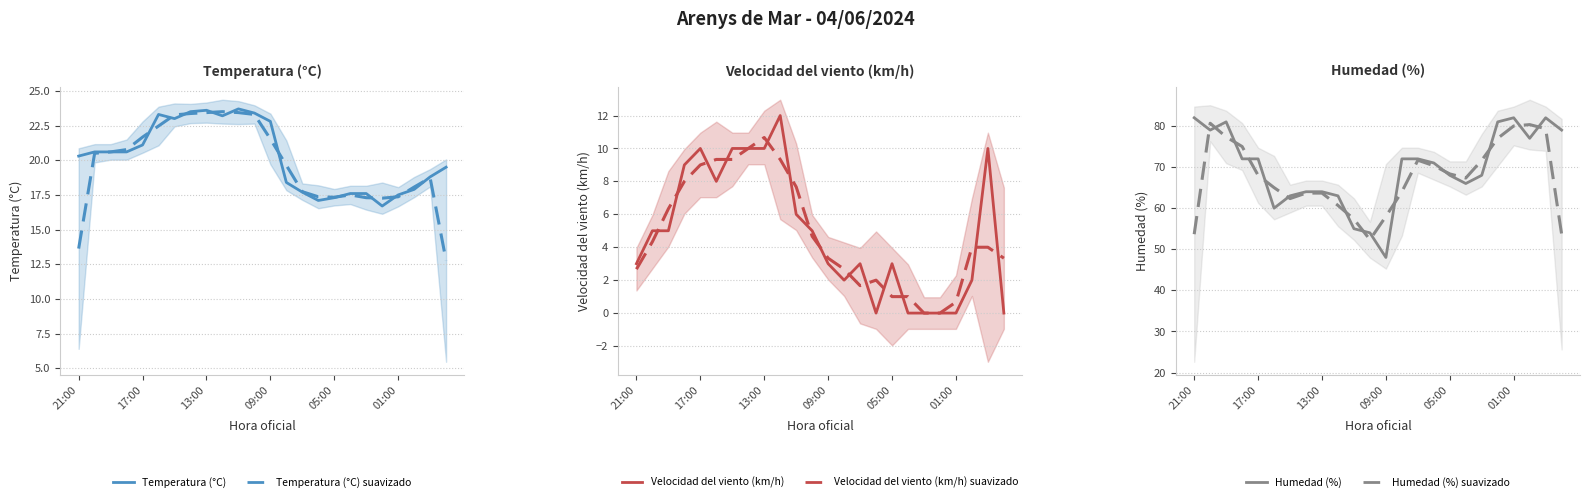

What is the greatest value displayed?

82.0